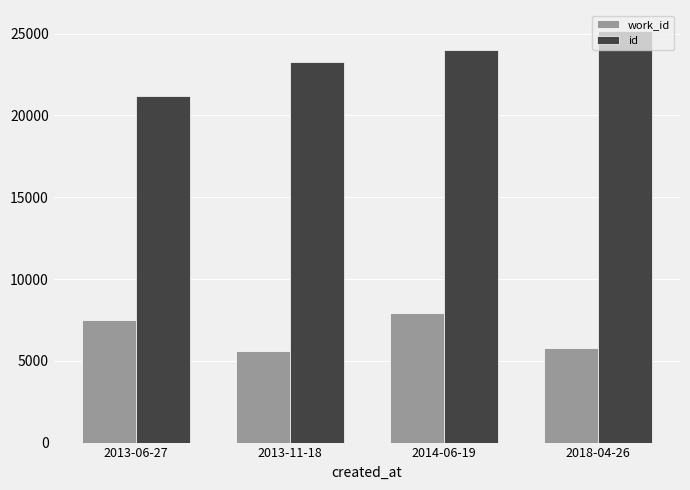

What is the value of the id bar at the 4th from the left?

25190